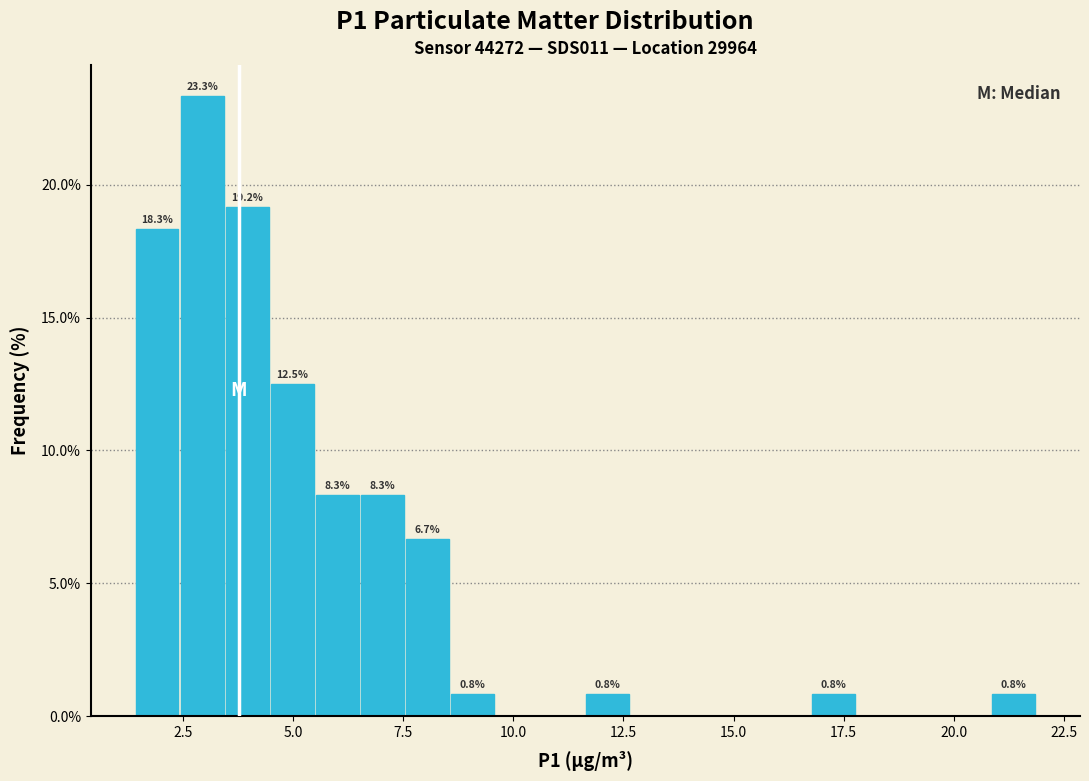

Read against the x-axis, roughly where is the centre of the tallest bar?

3.0